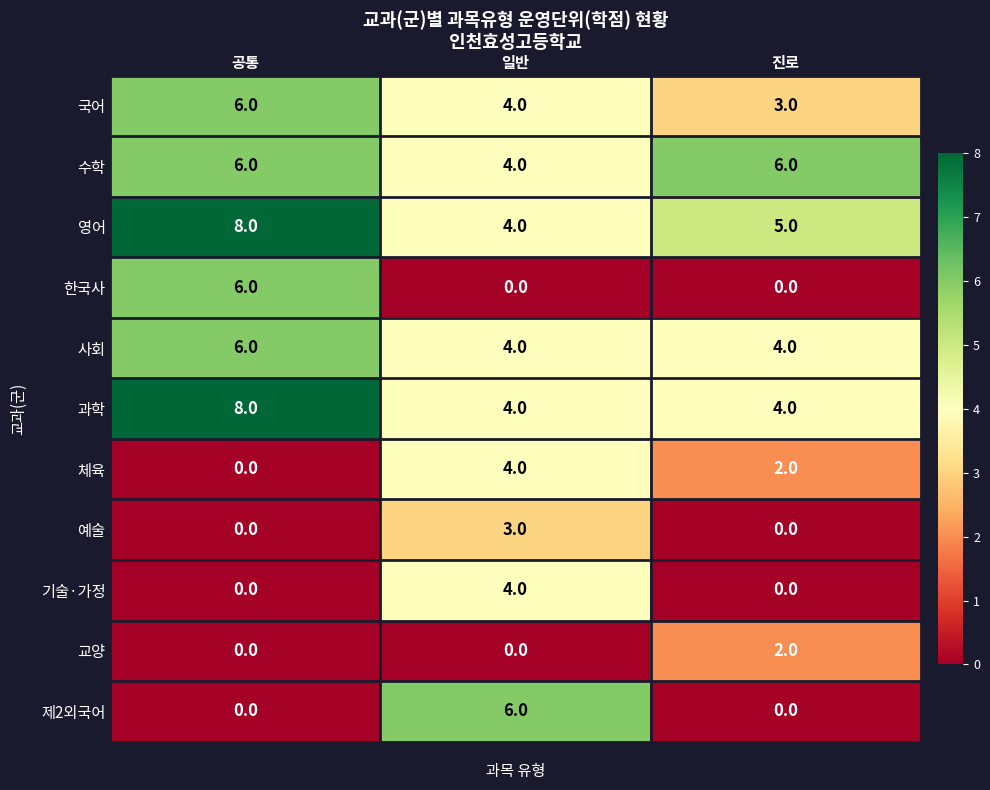

Rank the categories by 국어 value from lowest to highest.

진로, 일반, 공통